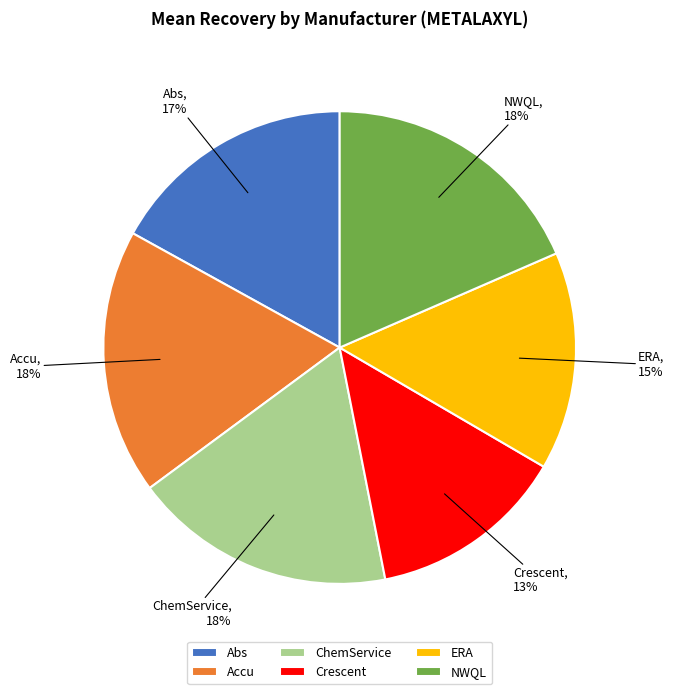

How many segments does this pie chart have?

6